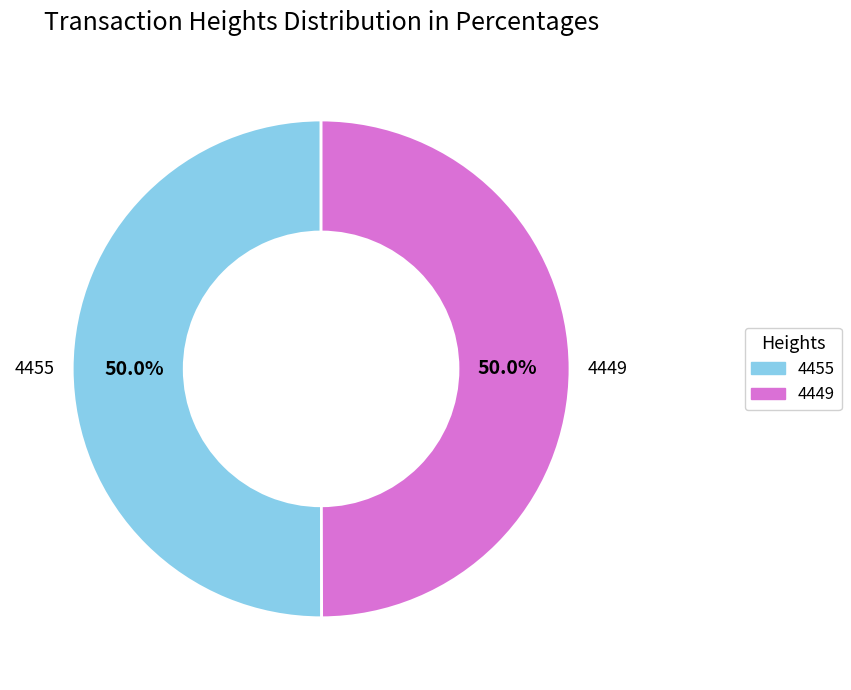

How many segments does this pie chart have?

2